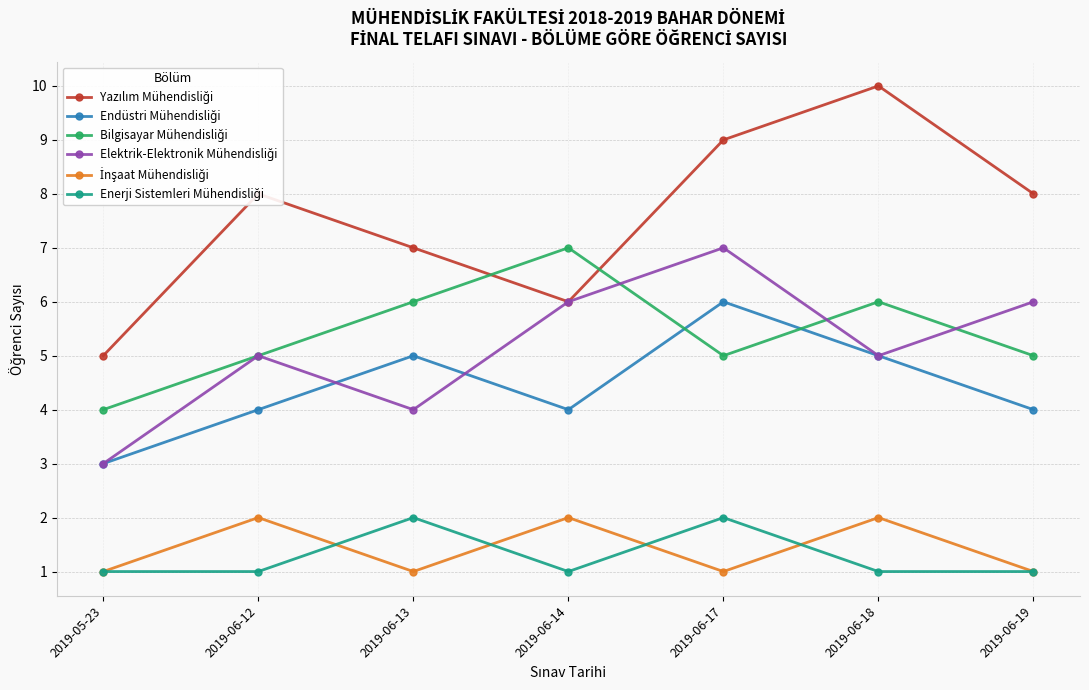

What is the spread (max minus min) of values at 2019-06-13?

6